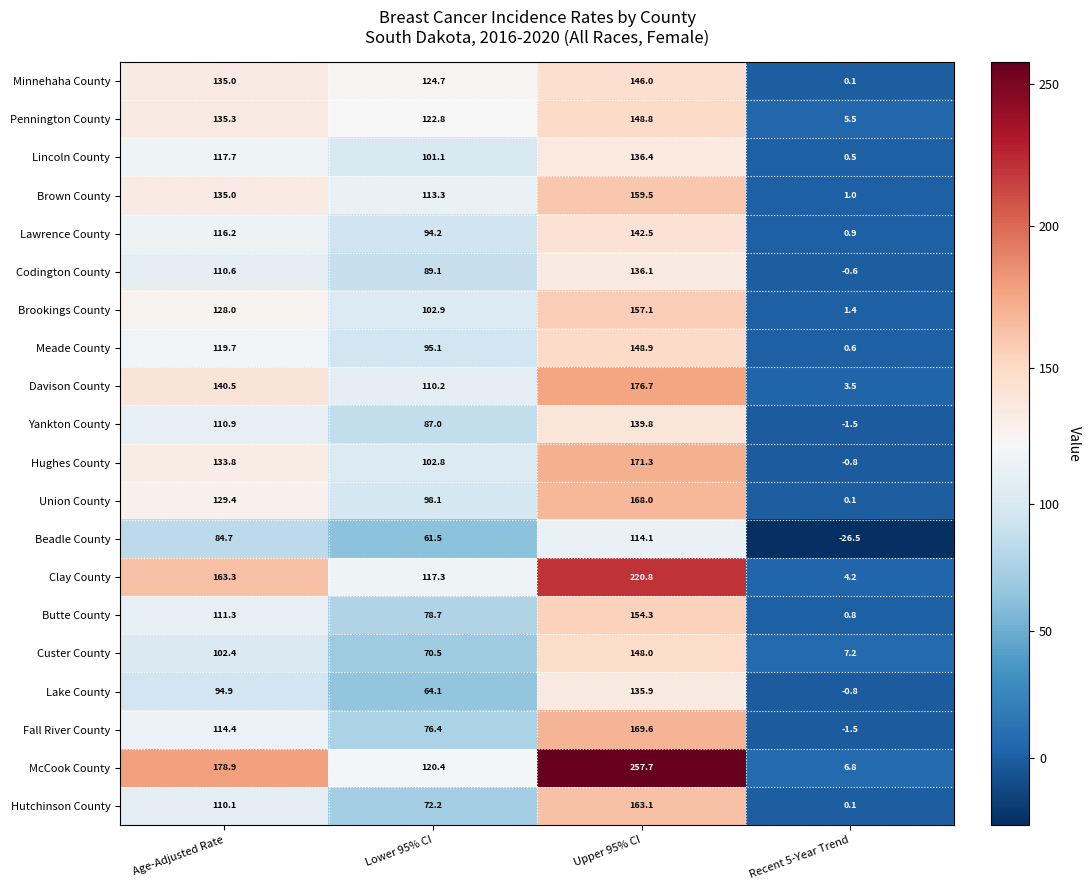

What is the maximum value shown in the chart?

257.7